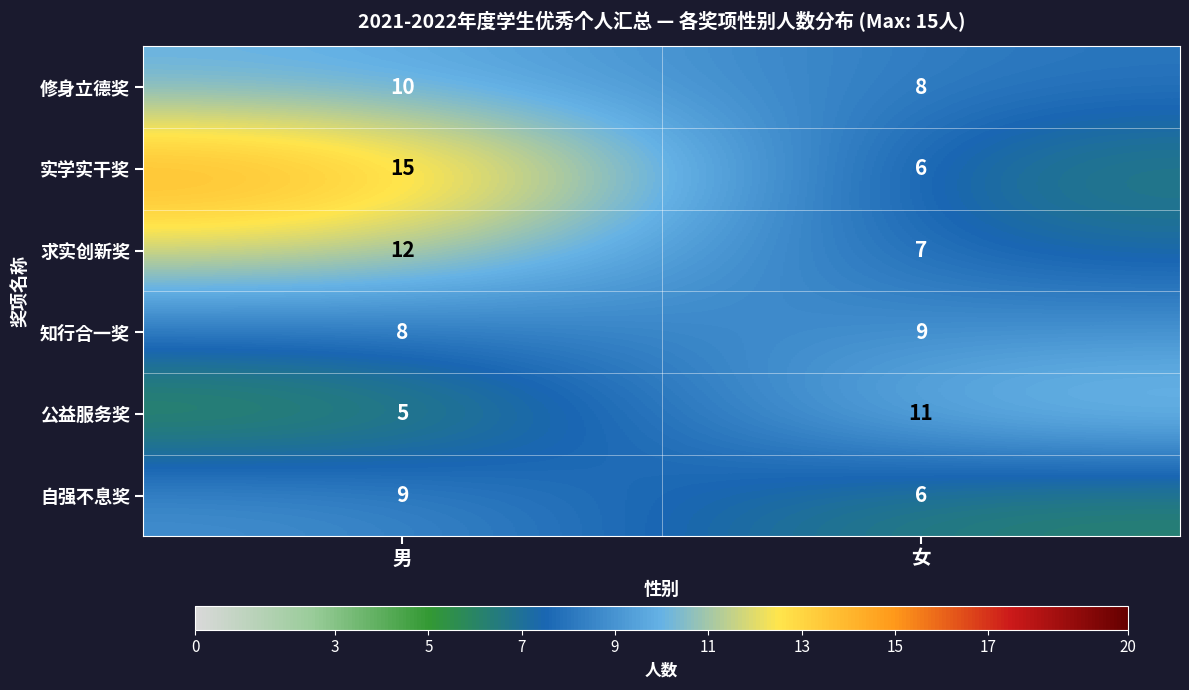

Reading left to right, list all the values displayed in this chart.

修身立德奖: 男=10	女=8
实学实干奖: 男=15	女=6
求实创新奖: 男=12	女=7
知行合一奖: 男=8	女=9
公益服务奖: 男=5	女=11
自强不息奖: 男=9	女=6